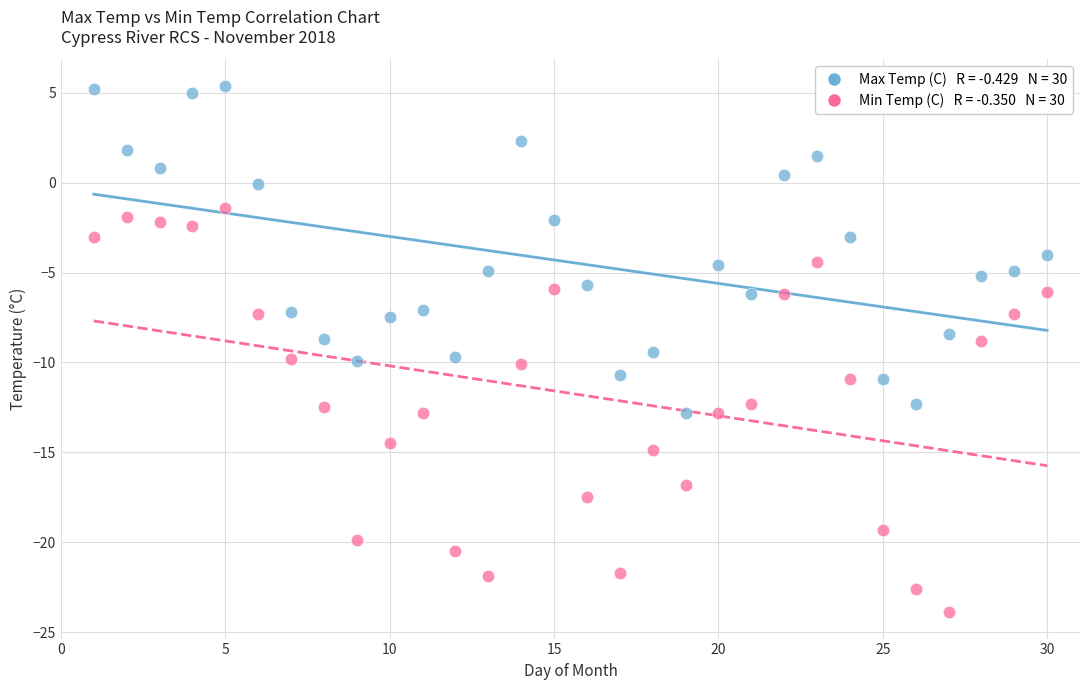

Across all data points, what is the range of Y values (max minus min)?

29.3